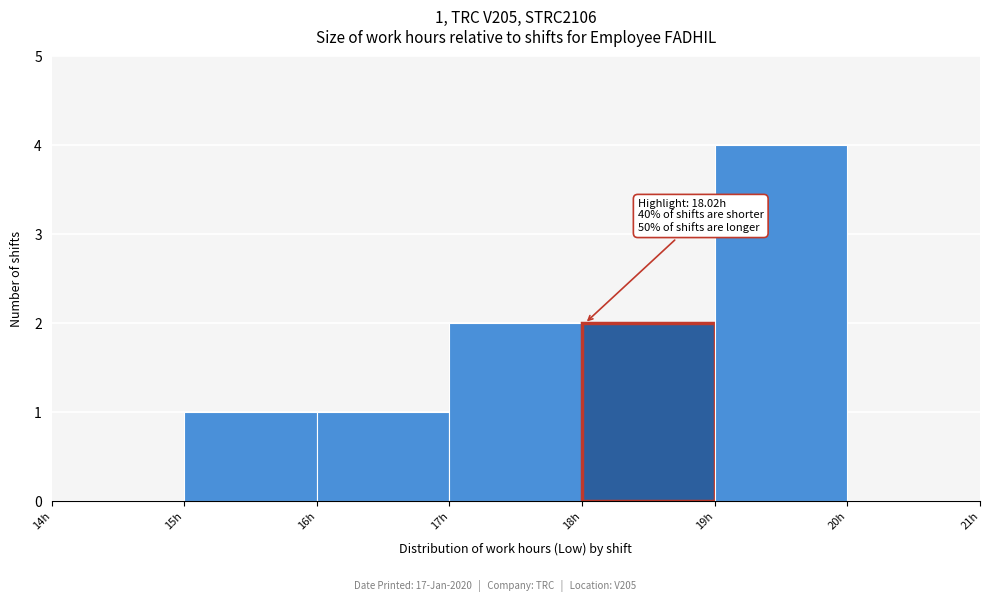

Which range on the x-axis has the tallest bar?

19 to 20